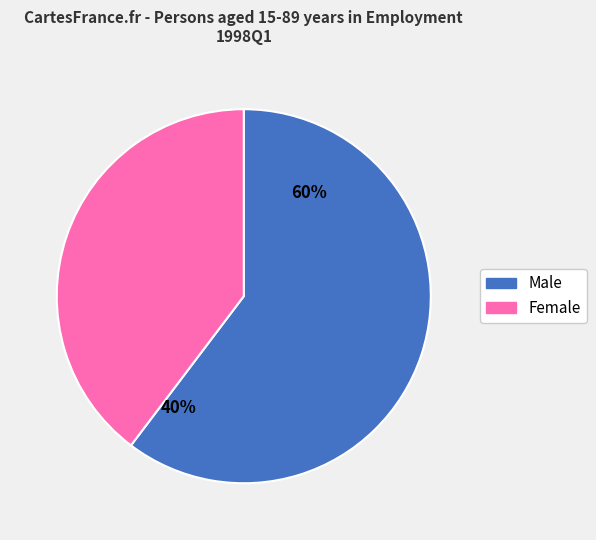

To the nearest percent, what is the combined percentage of Female and Male?

100%